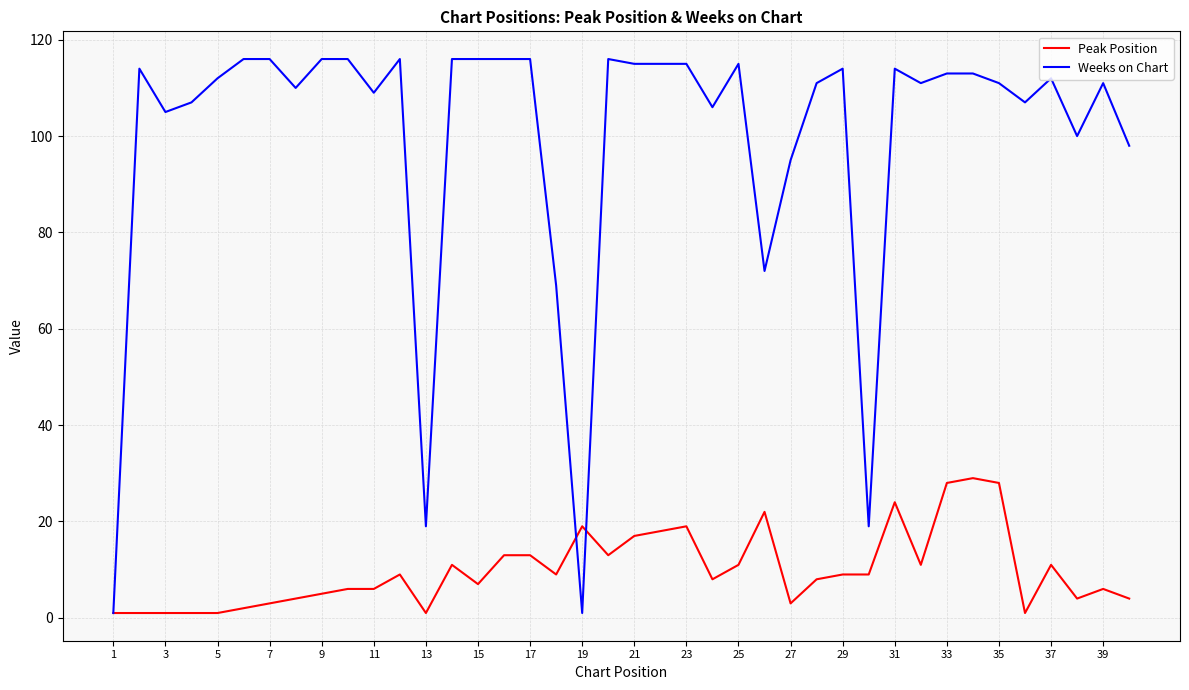

What is the minimum value for Peak Position?

1